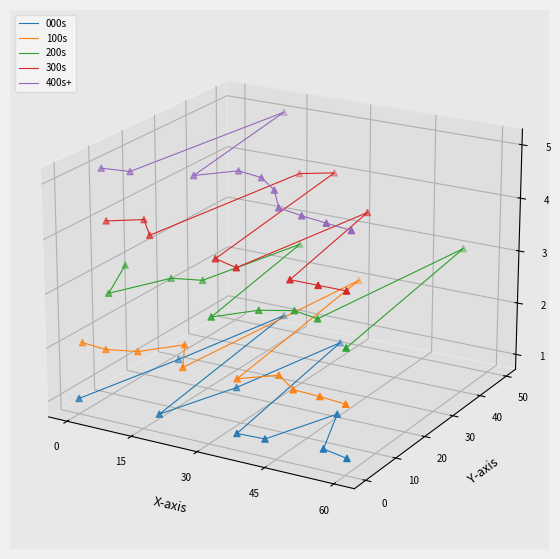

Is the value of 300s at 6 greater than the value of 000s at 60?

Yes